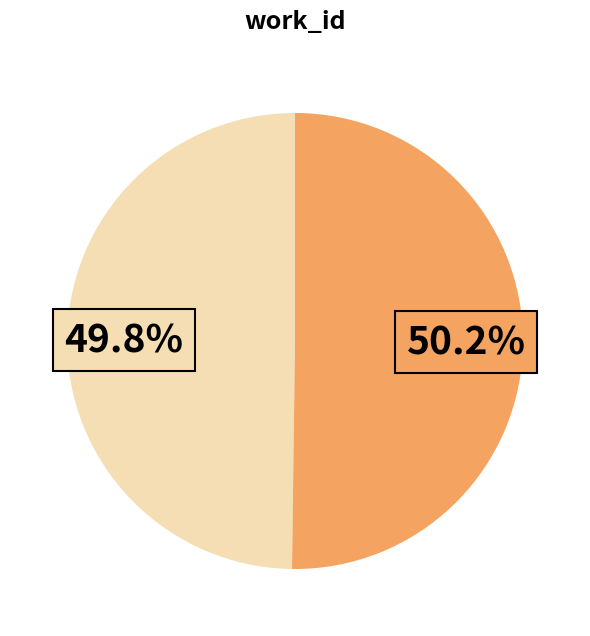

What is the majority slice?

2013-09-22